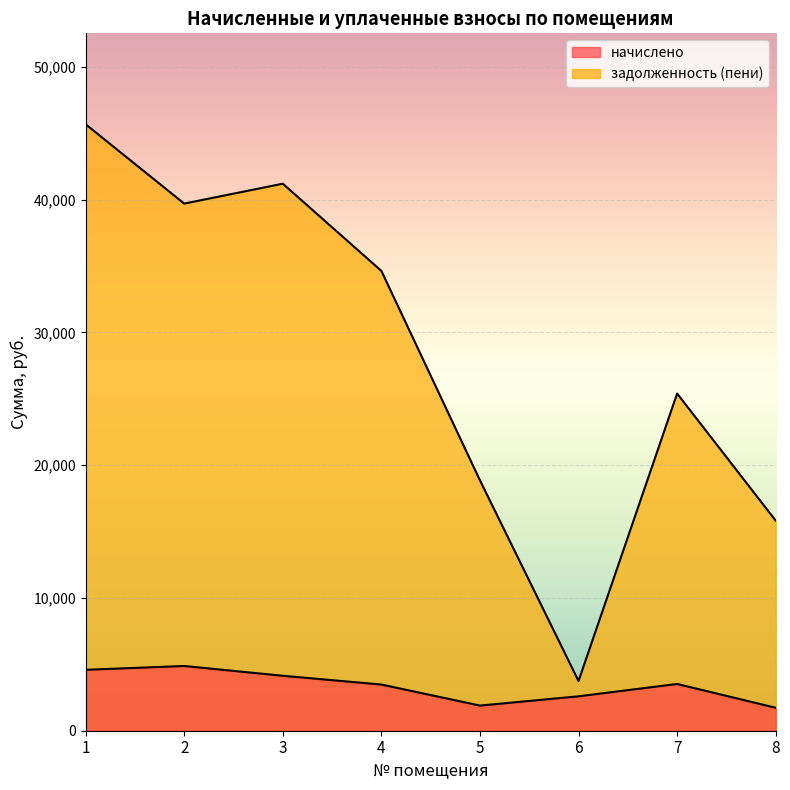

True or false: начислено and задолженность (пени) cross at least once.

False